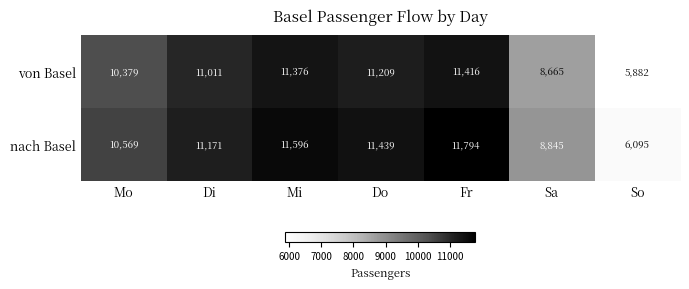

Reading left to right, extract all data points from this chart.

von Basel: 10379	11011	11376	11209	11416	8665	5882
nach Basel: 10569	11171	11596	11439	11794	8845	6095